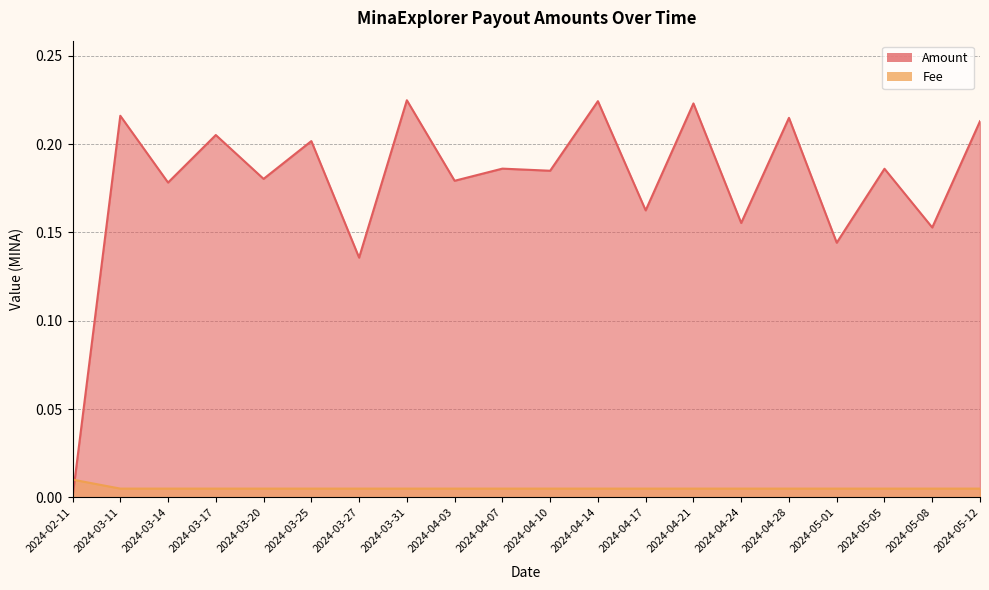

Which series changed the most between 2024-02-11 and 2024-04-14?

Amount